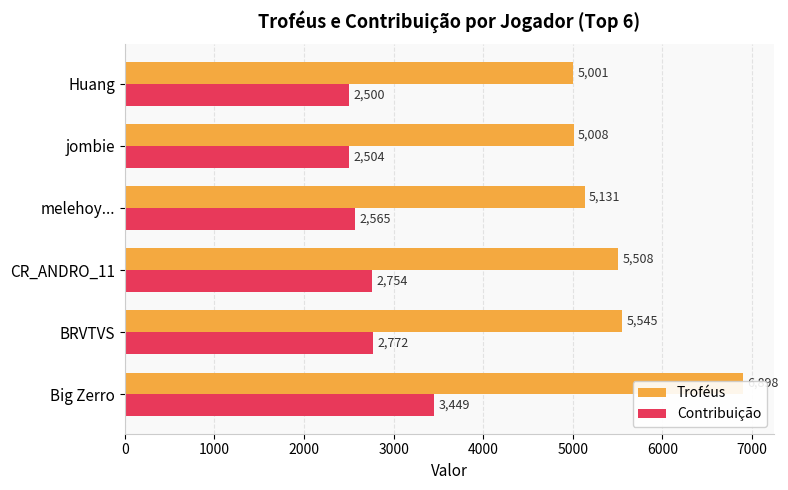

What is the difference between the second highest and second lowest values in the Contribuição series?

268